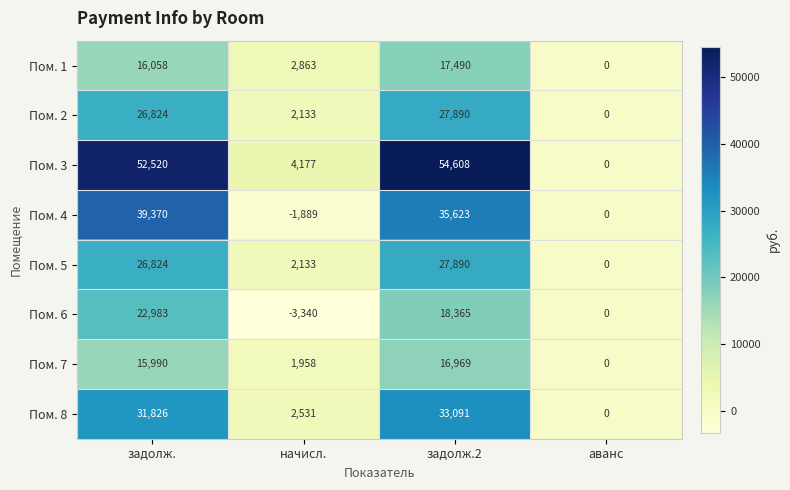

Which category has the highest value across all series?

задолж.2